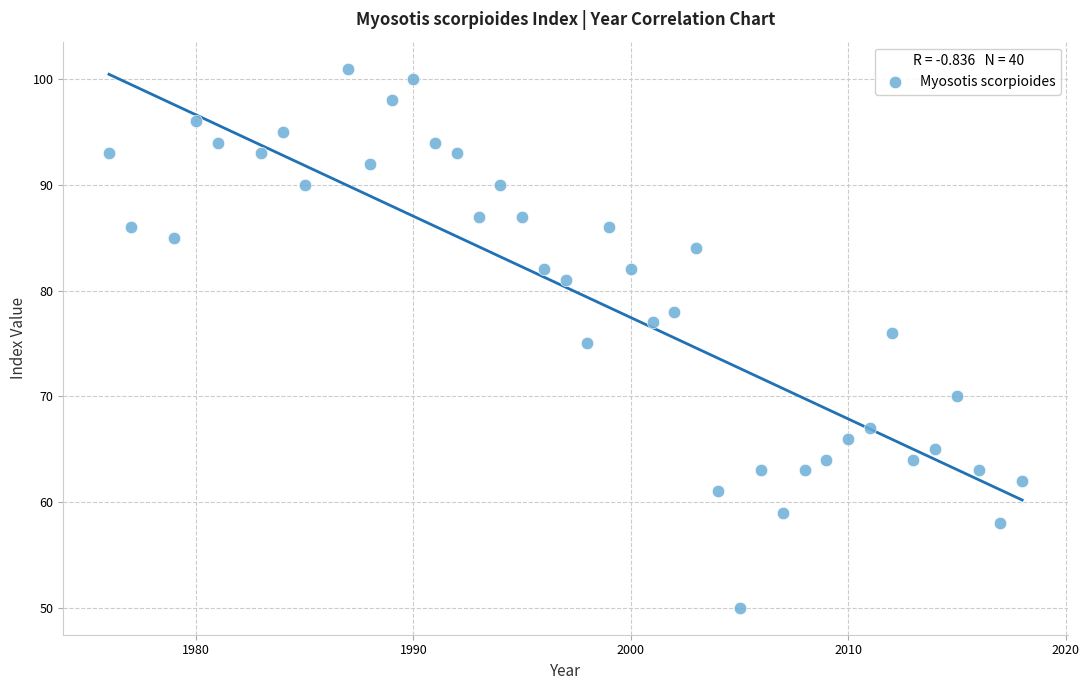

What is the range of Y values (max minus min)?

51